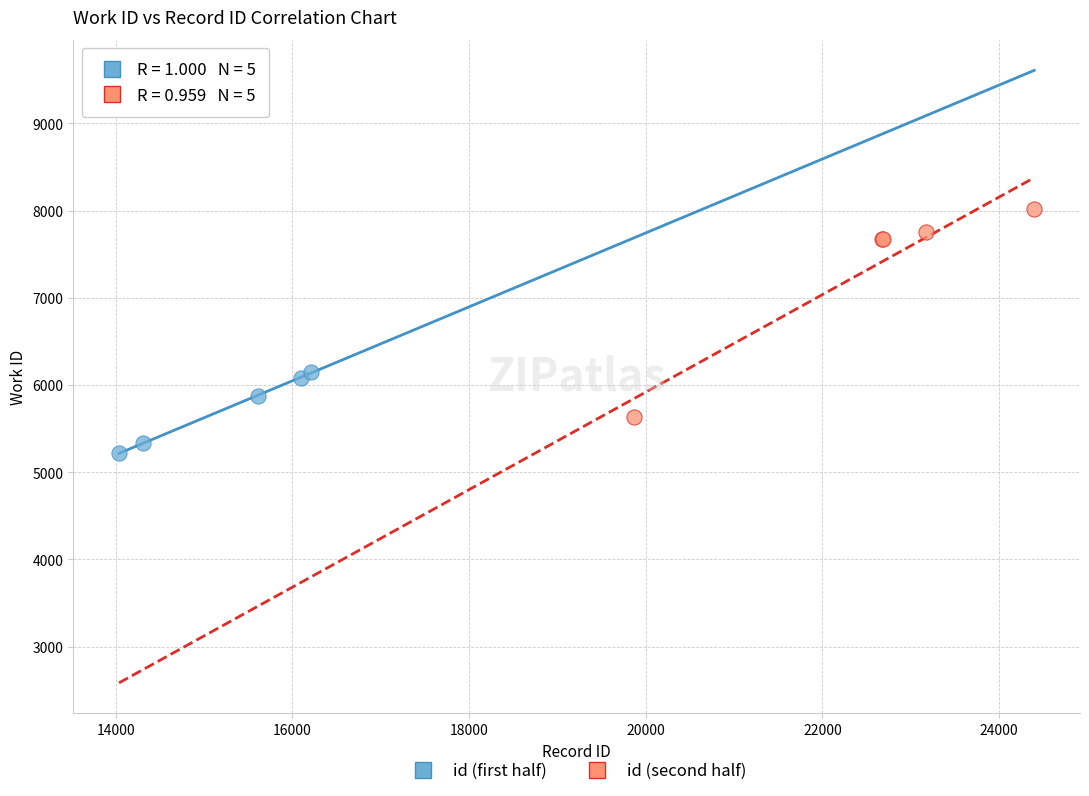

Which series has the widest spread of Y values?

id (second half)